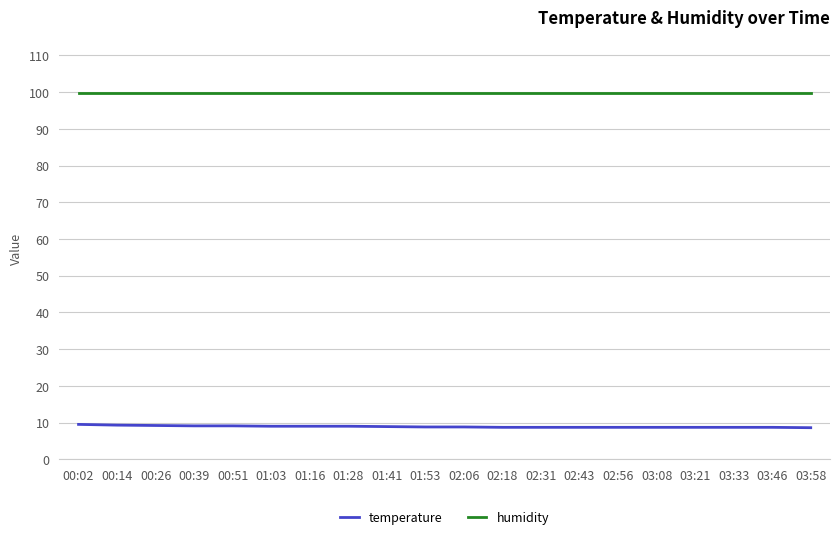

What position from the left is 03:58?

20